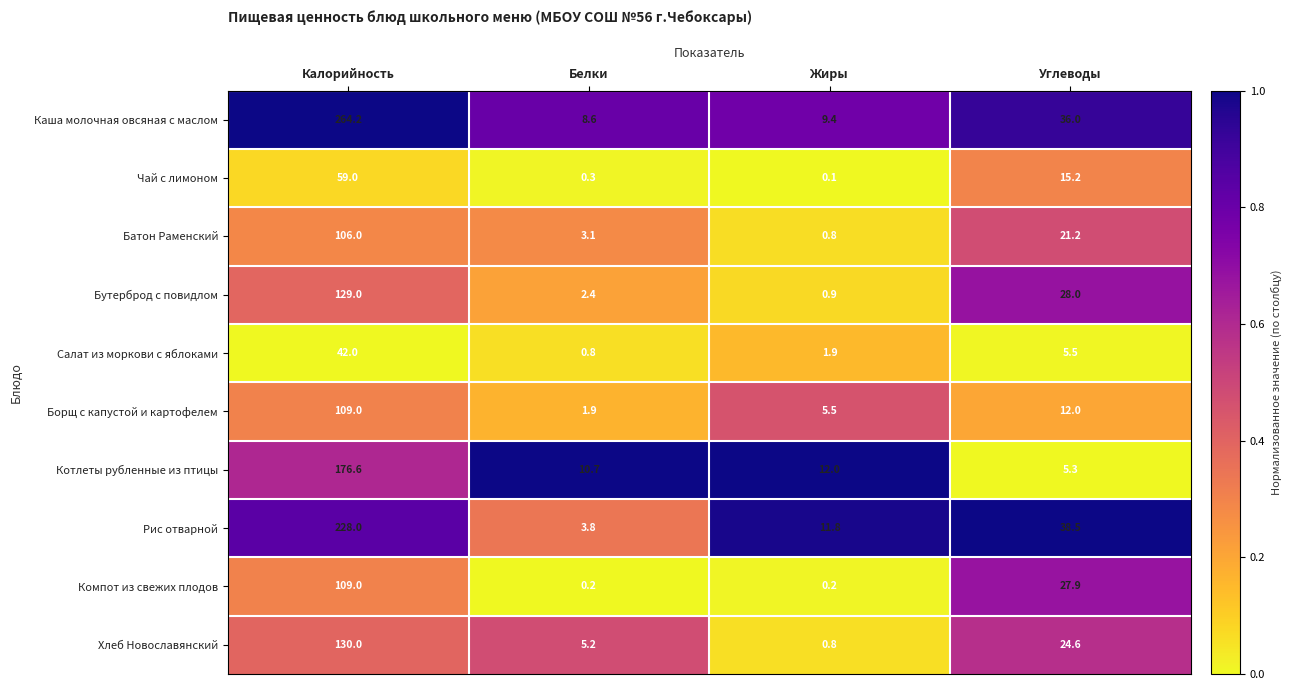

The Батон Раменский series shows 10.9 at Углеводы. True or false?

False